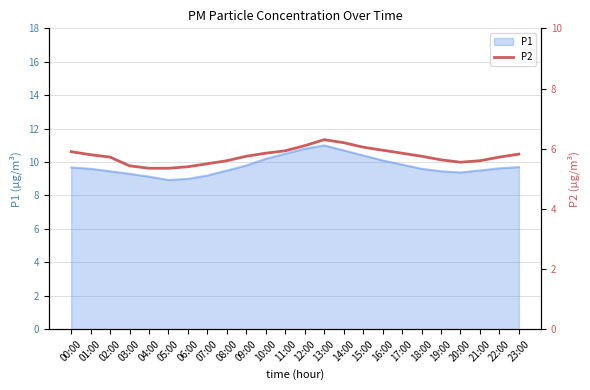

Is it true that P1 equals 9.5 at 21:00?

True